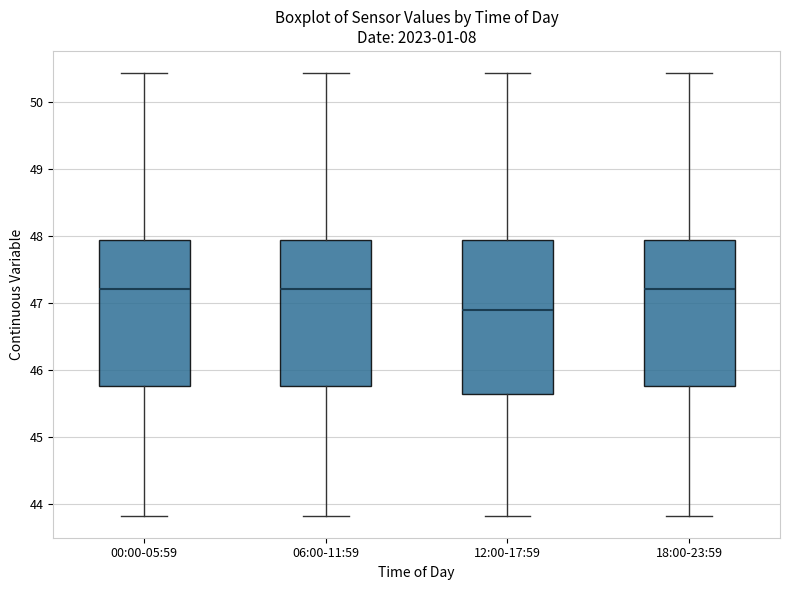

Where does the lower whisker of the box for 06:00-11:59 end on the y-axis? The values are not printed on the chart, so give them approximately, as read against the axis.

43.8